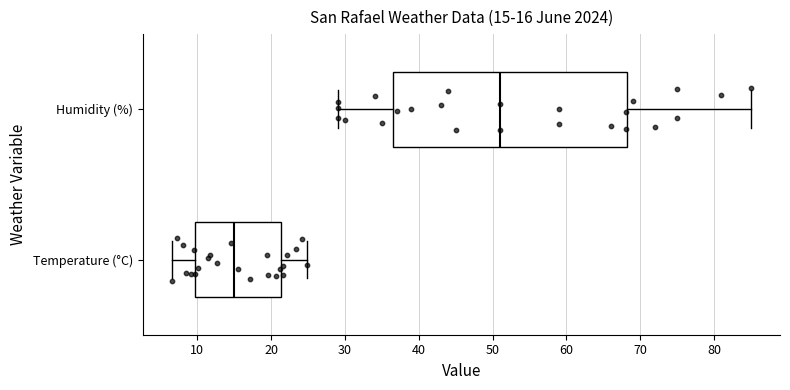

Comparing the boxes themselves (not the whiskers), which one is the widest?

Humidity (%)